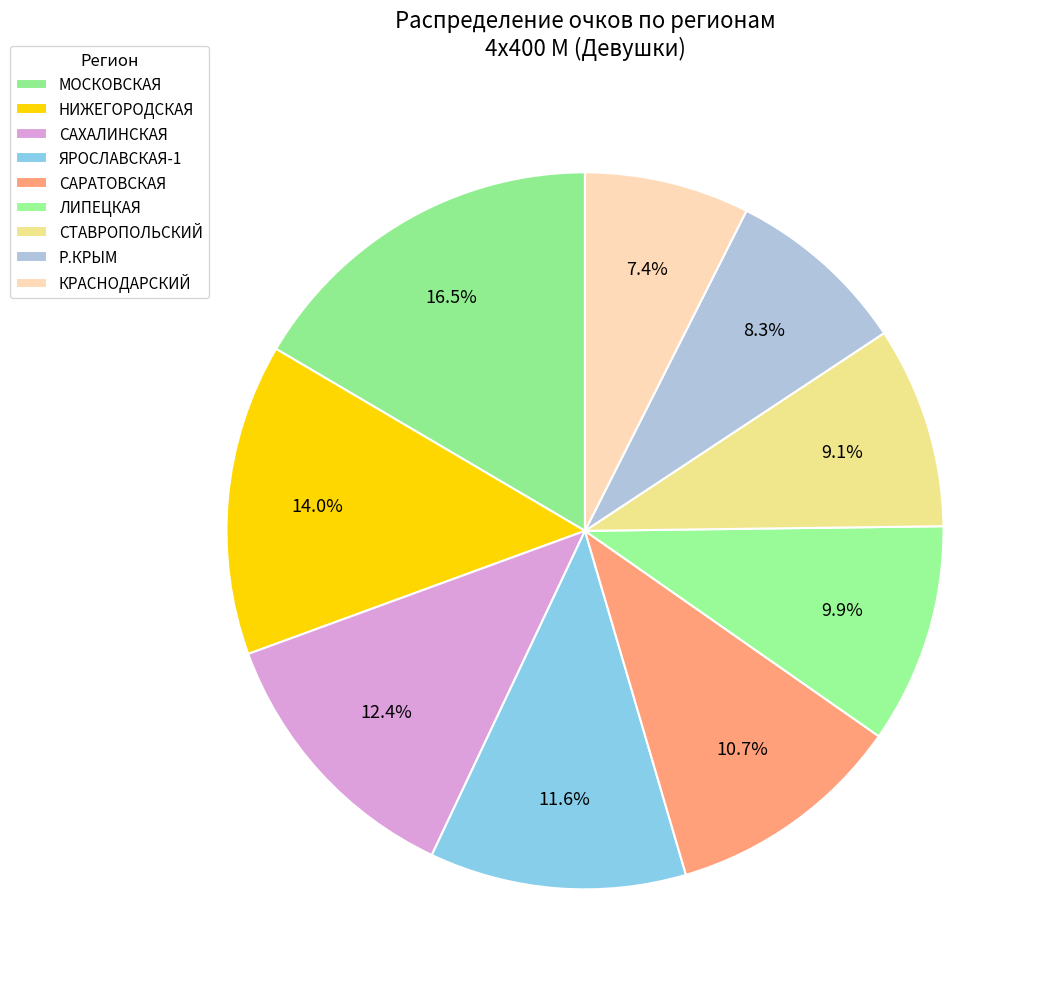

To the nearest percent, what is the difference between the largest and smallest slice percentages?

9%